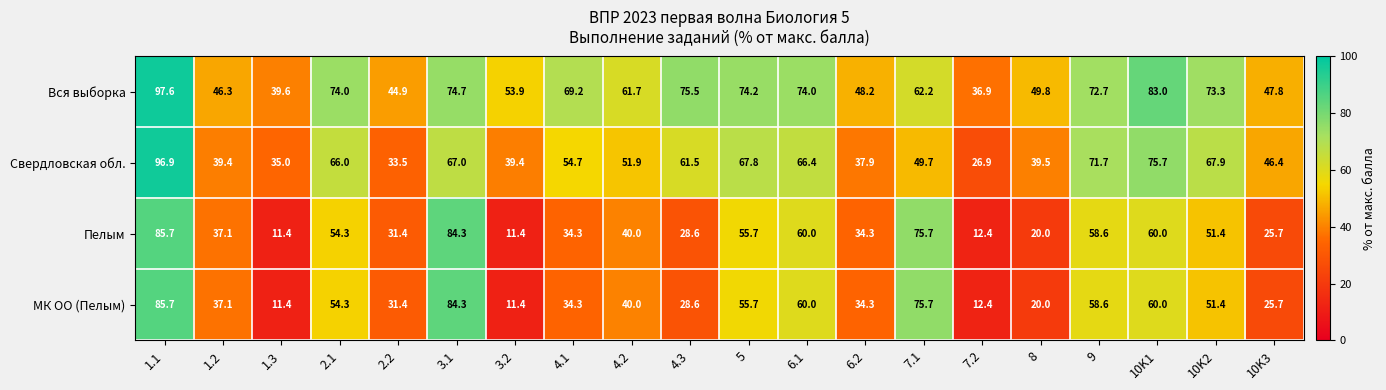

What is the difference between the highest and lowest values at 7.1?

26.0